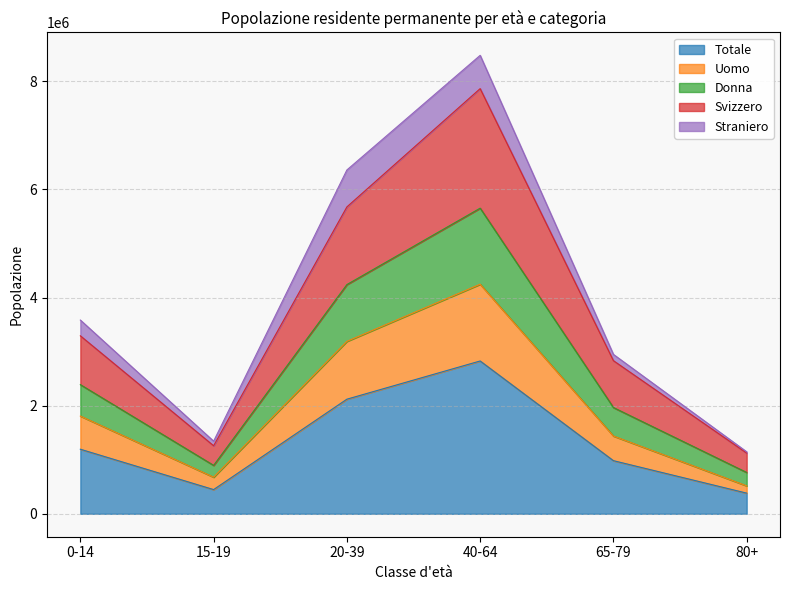

The value of Totale at 65-79 is 482731. True or false?

False